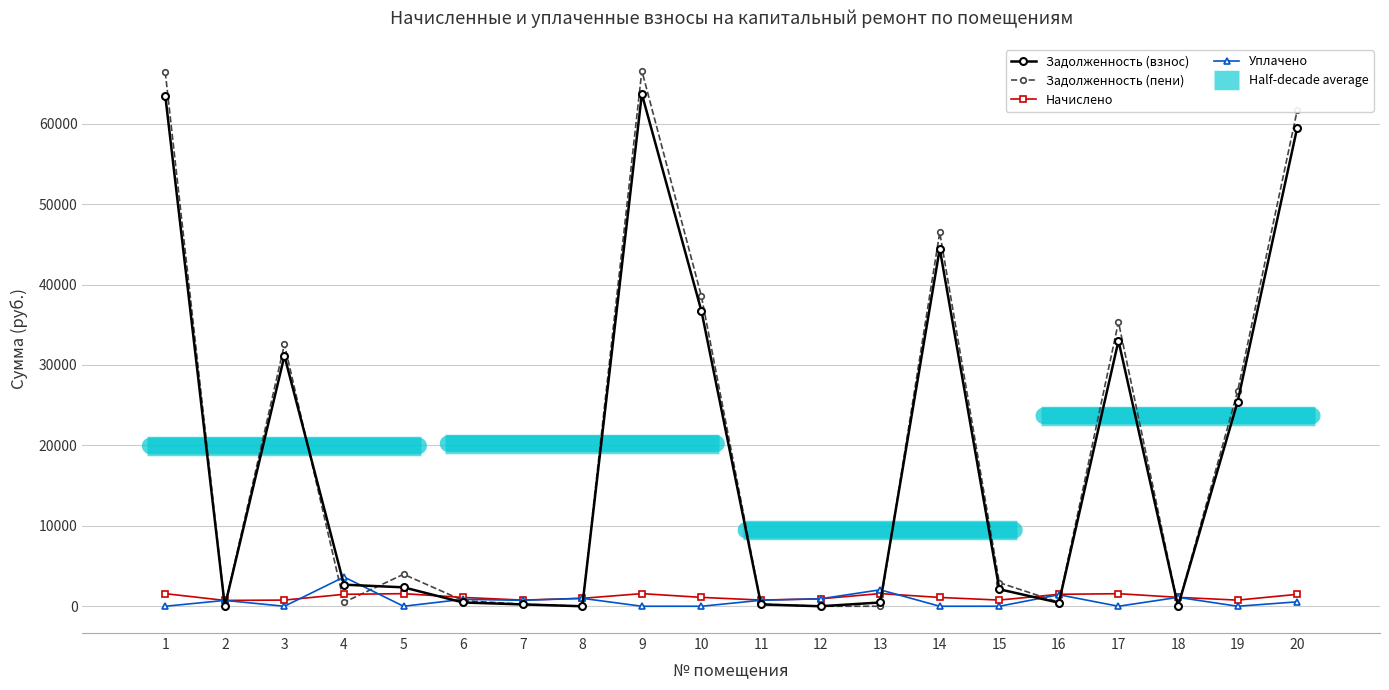

The value of uplacheno at 20 is 832.9. True or false?

False